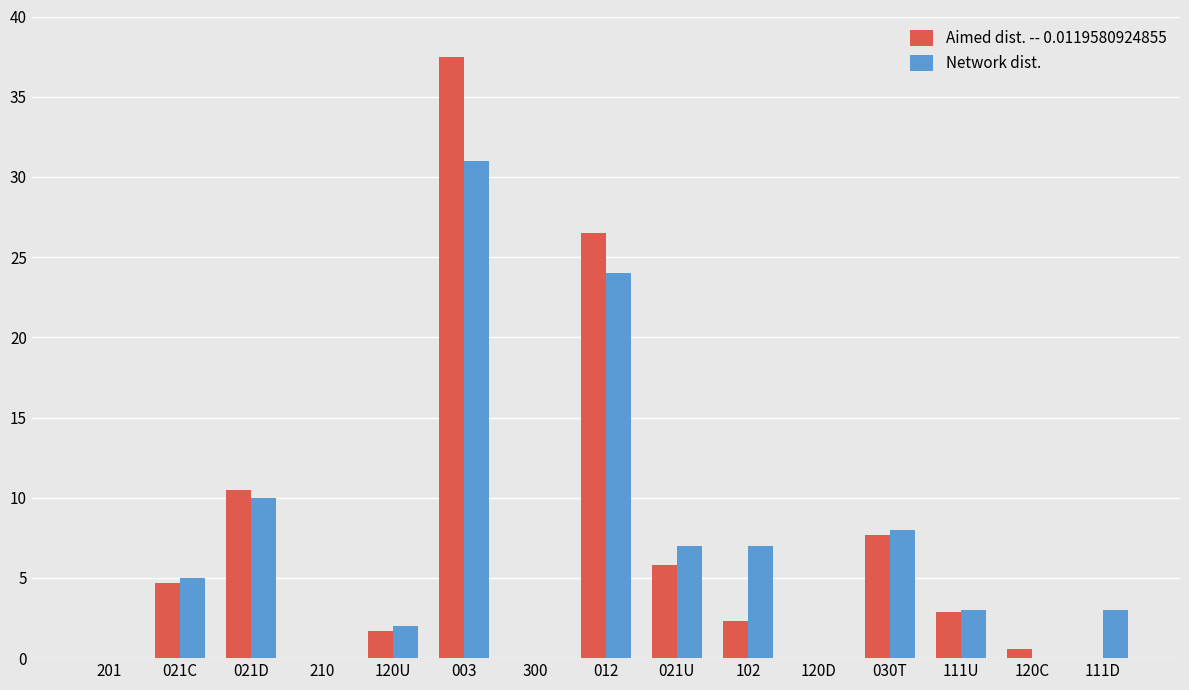

True or false: Aimed dist. -- 0.0119580924855 has a value of 0.9 at 111U.

False